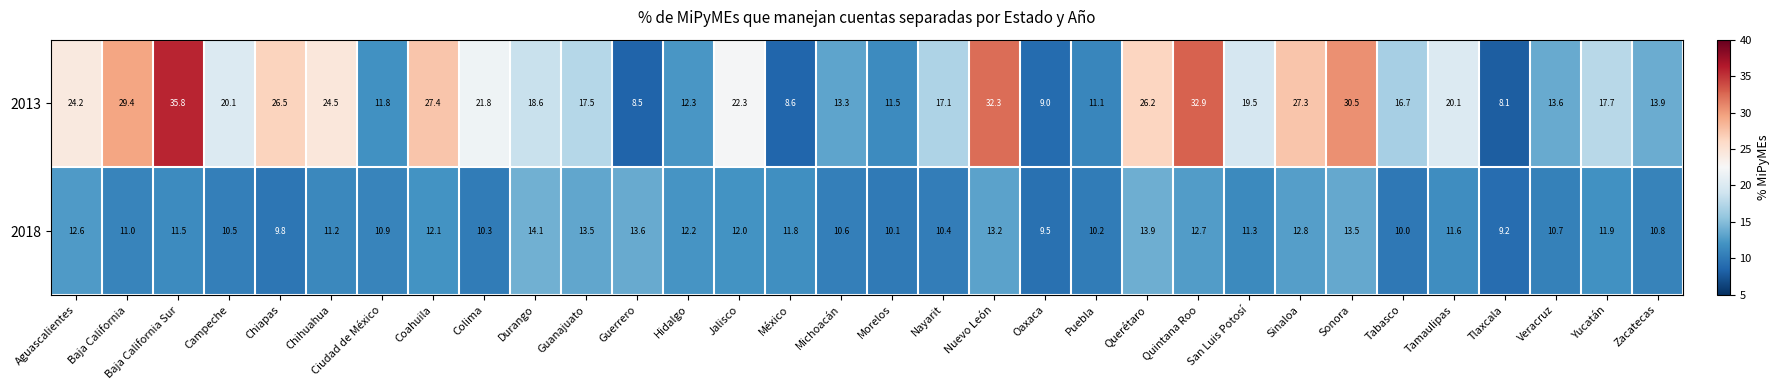

Rank the series by their maximum value, from highest to lowest.

2013, 2018